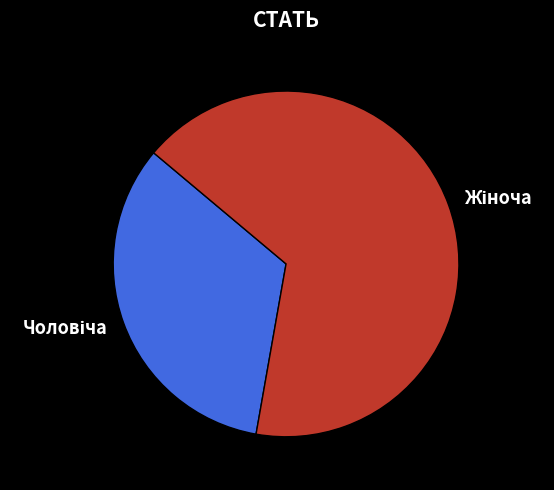

Count the number of slices in the pie.

2